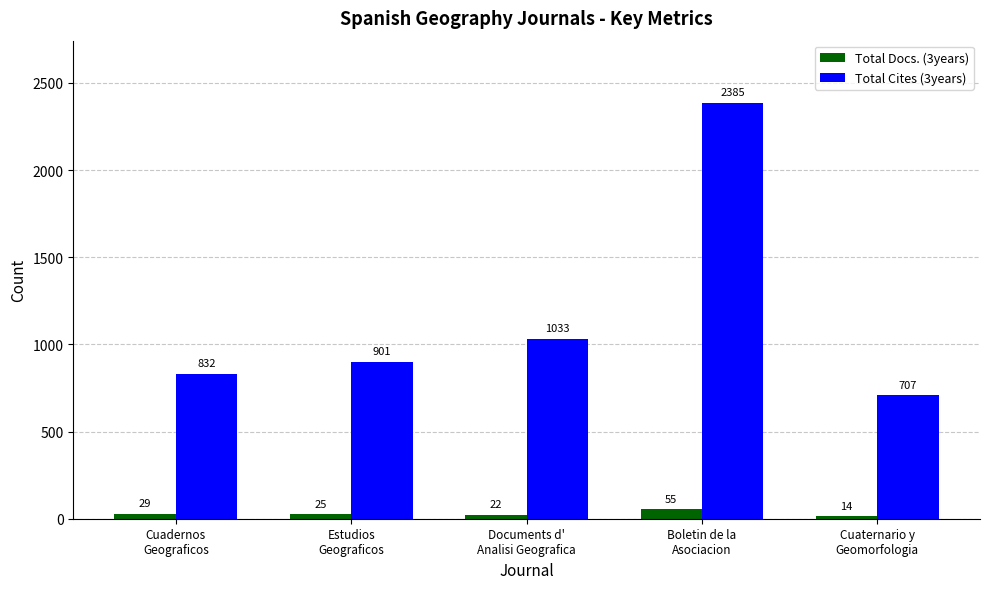

Which series has the largest range (max minus min)?

Total Cites (3years)